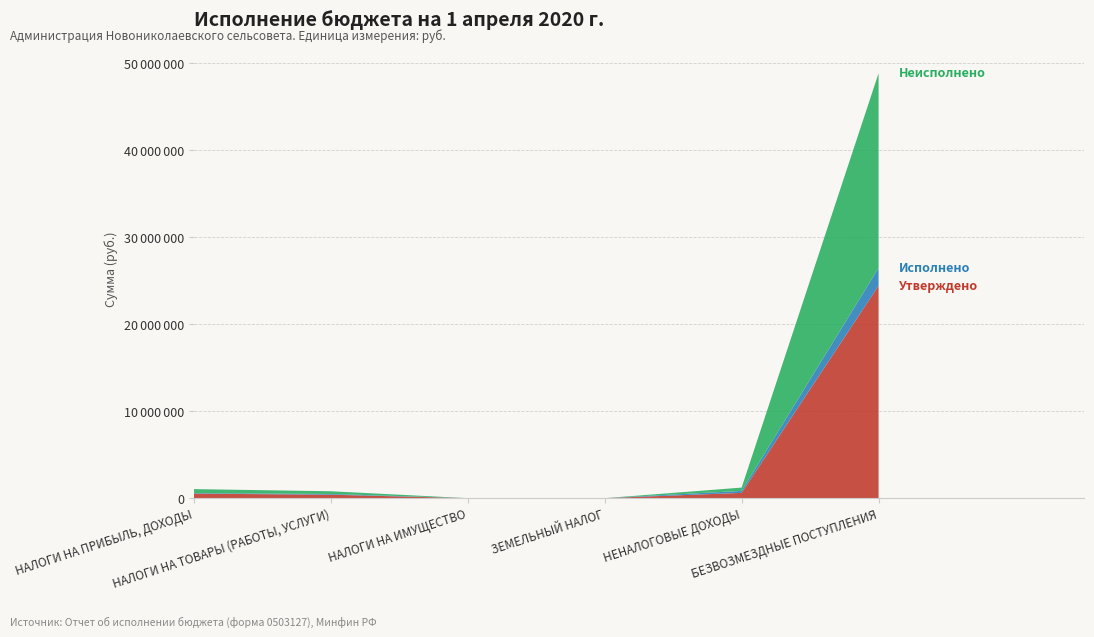

Reading left to right, extract all data points from this chart.

Утверждено: НАЛОГИ НА ПРИБЫЛЬ, ДОХОДЫ=520000.0	НАЛОГИ НА ТОВАРЫ (РАБОТЫ, УСЛУГИ)=396570.0	НАЛОГИ НА ИМУЩЕСТВО=0.0	ЗЕМЕЛЬНЫЙ НАЛОГ=0.0	НЕНАЛОГОВЫЕ ДОХОДЫ=607600.0	БЕЗВОЗМЕЗДНЫЕ ПОСТУПЛЕНИЯ=24426050.0
Исполнено: НАЛОГИ НА ПРИБЫЛЬ, ДОХОДЫ=62137.8	НАЛОГИ НА ТОВАРЫ (РАБОТЫ, УСЛУГИ)=85614.0	НАЛОГИ НА ИМУЩЕСТВО=0.0	ЗЕМЕЛЬНЫЙ НАЛОГ=0.0	НЕНАЛОГОВЫЕ ДОХОДЫ=229181.0	БЕЗВОЗМЕЗДНЫЕ ПОСТУПЛЕНИЯ=2039817.4
Неисполнено: НАЛОГИ НА ПРИБЫЛЬ, ДОХОДЫ=457862.2	НАЛОГИ НА ТОВАРЫ (РАБОТЫ, УСЛУГИ)=310956.0	НАЛОГИ НА ИМУЩЕСТВО=0.0	ЗЕМЕЛЬНЫЙ НАЛОГ=0.0	НЕНАЛОГОВЫЕ ДОХОДЫ=378419.0	БЕЗВОЗМЕЗДНЫЕ ПОСТУПЛЕНИЯ=22386232.6